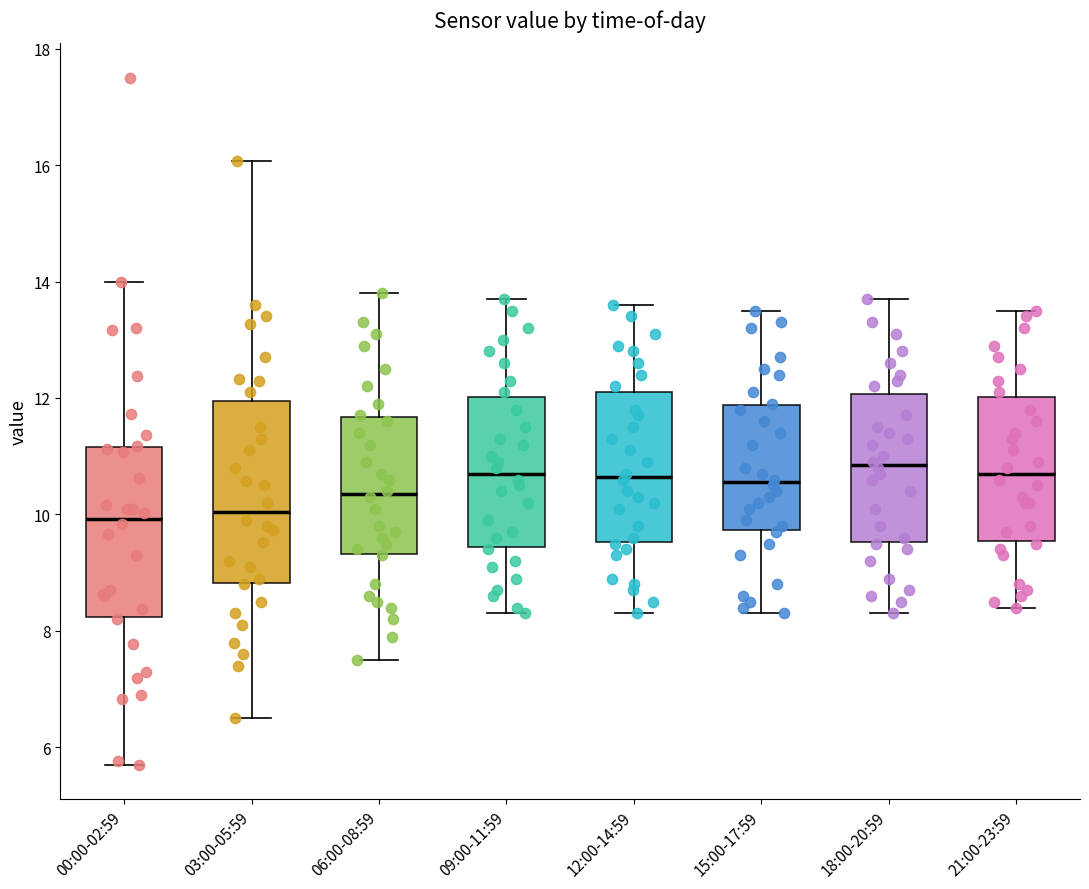

Reading left to right, transcribe this box plot: for each box, give where its median line is, the range the box spans, and where its two whiskers end, as read against the y-axis. The values are not printed on the chart, so give them approximately, as read against the axis.

00:00-02:59: median 10.0, box 8.2 to 11.2, whiskers 5.8 to 14.0
03:00-05:59: median 10.0, box 8.8 to 12.0, whiskers 6.6 to 16.0
06:00-08:59: median 10.4, box 9.4 to 11.6, whiskers 7.6 to 13.8
09:00-11:59: median 10.8, box 9.4 to 12.0, whiskers 8.4 to 13.8
12:00-14:59: median 10.6, box 9.6 to 12.2, whiskers 8.4 to 13.6
15:00-17:59: median 10.6, box 9.8 to 11.8, whiskers 8.4 to 13.6
18:00-20:59: median 10.8, box 9.6 to 12.0, whiskers 8.4 to 13.8
21:00-23:59: median 10.8, box 9.6 to 12.0, whiskers 8.4 to 13.6